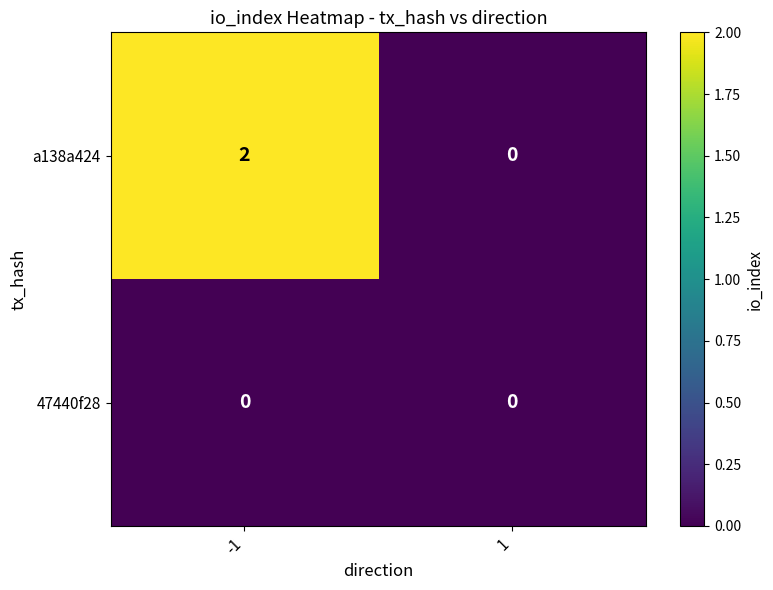

The 47440f28 series shows 0 at -1. True or false?

True